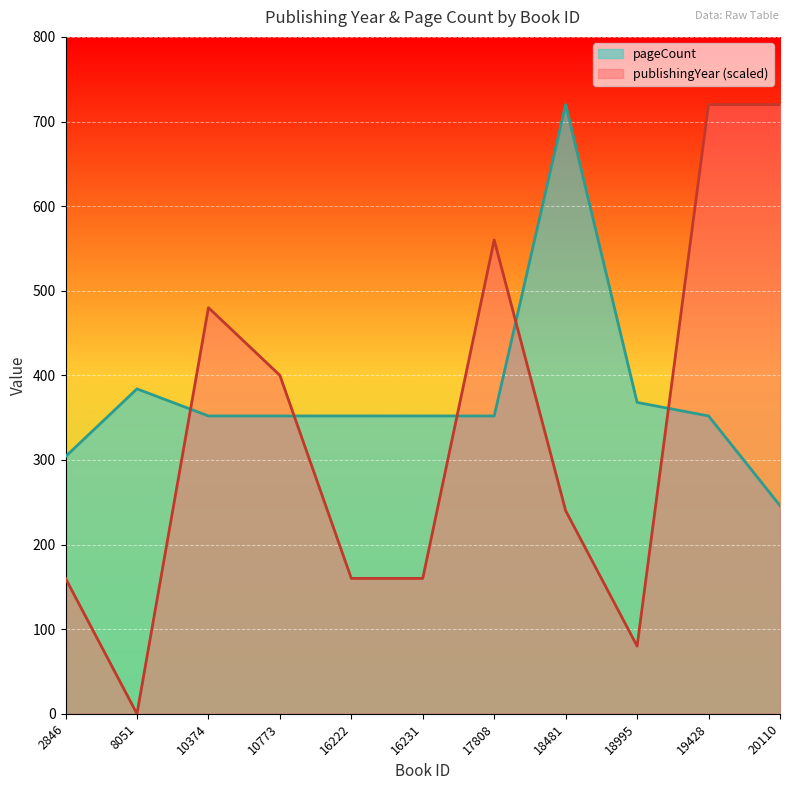

How many lines are shown in the chart?

2